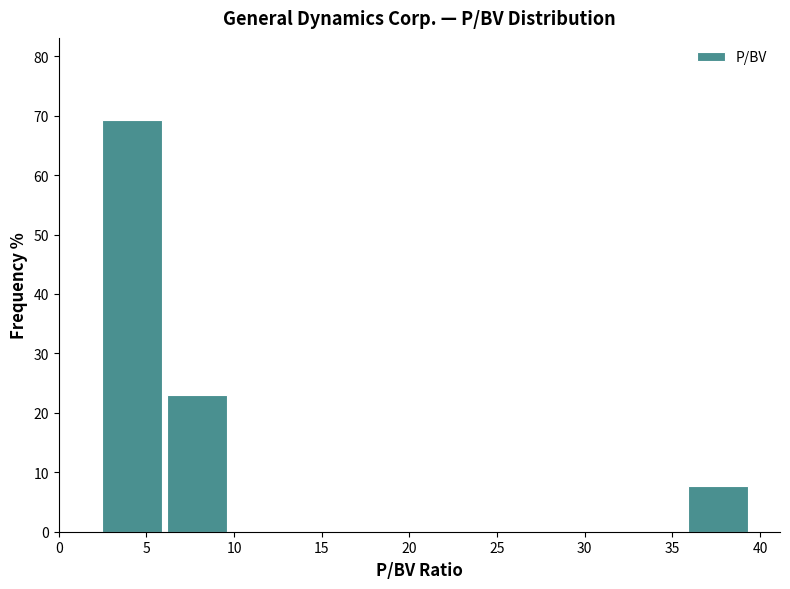

Reading left to right, list every bar in this chart as the range it spans on the x-axis followed by its height. Neither the bar edges nor the heights are printed on the chart, so give them approximately, as read against the axes.

2.5 to 6.0: 69
6.0 to 10.0: 23
10.0 to 13.5: 0
13.5 to 17.5: 0
17.5 to 21.0: 0
21.0 to 25.0: 0
25.0 to 28.5: 0
28.5 to 32.0: 0
32.0 to 36.0: 0
36.0 to 39.5: 8